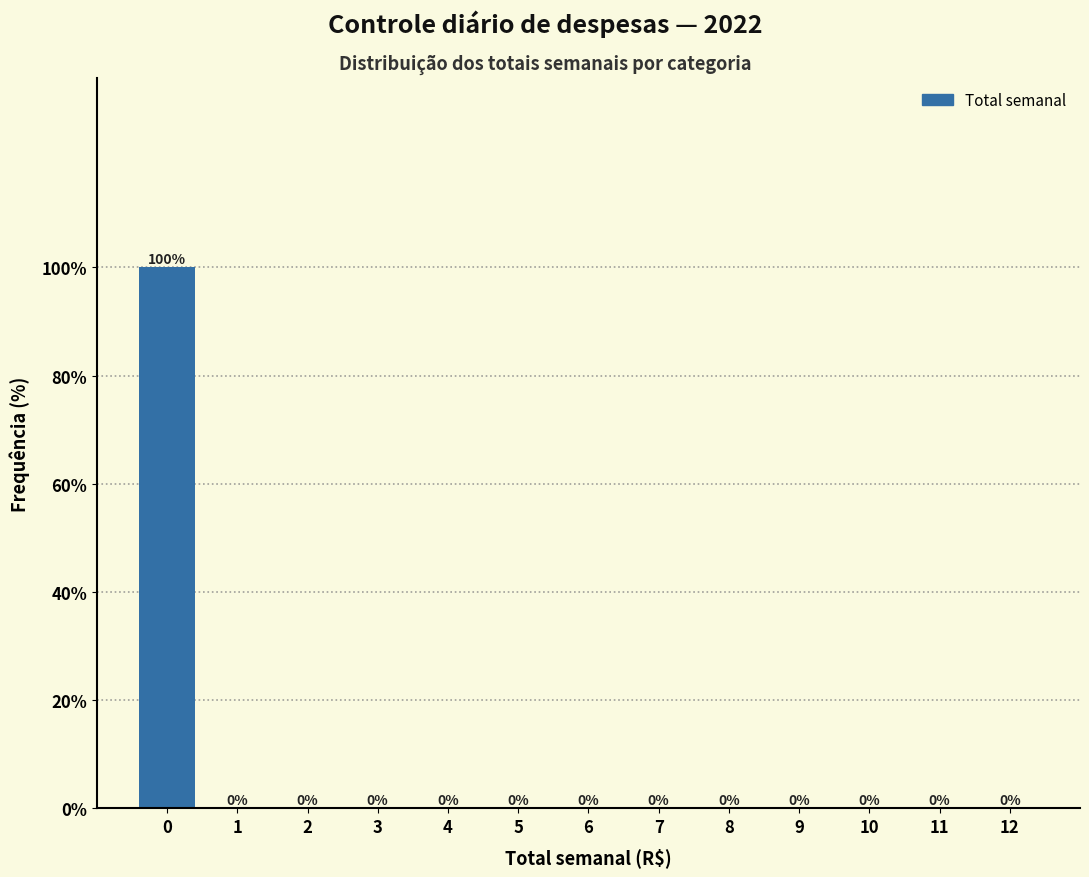

Reading left to right, transcribe all the data shown in this chart.

0=100	1=0	2=0	3=0	4=0	5=0	6=0	7=0	8=0	9=0	10=0	11=0	12=0